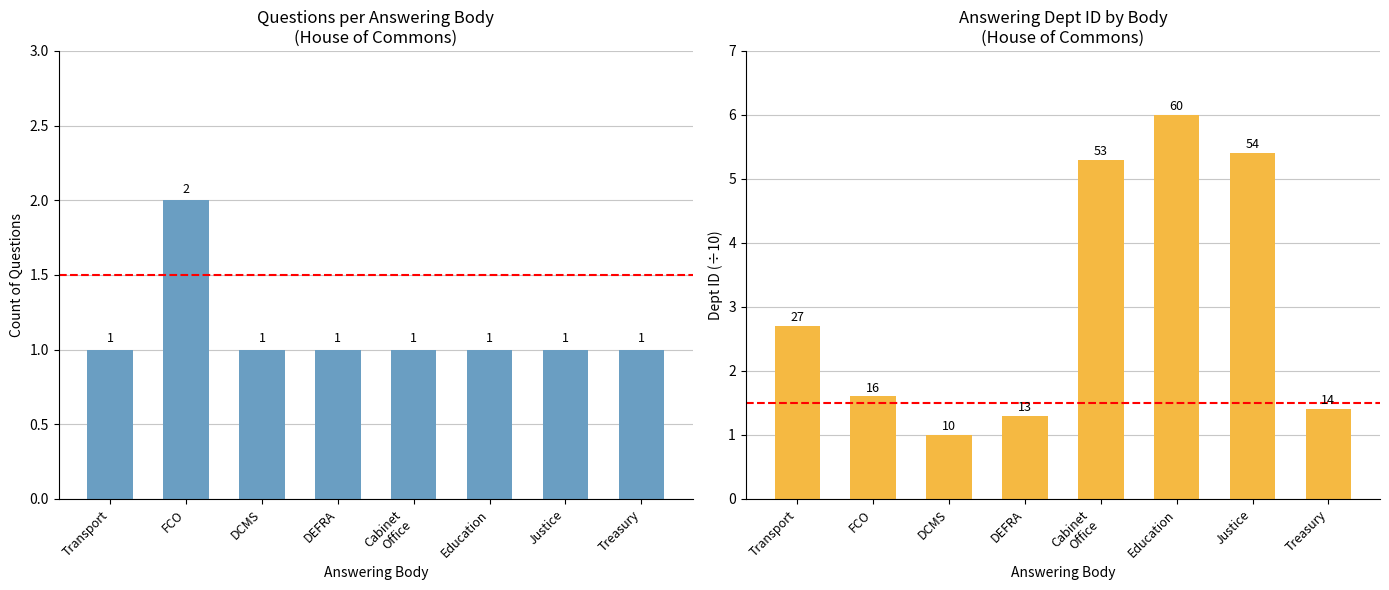

At which label is the value closest to 1?

Transport